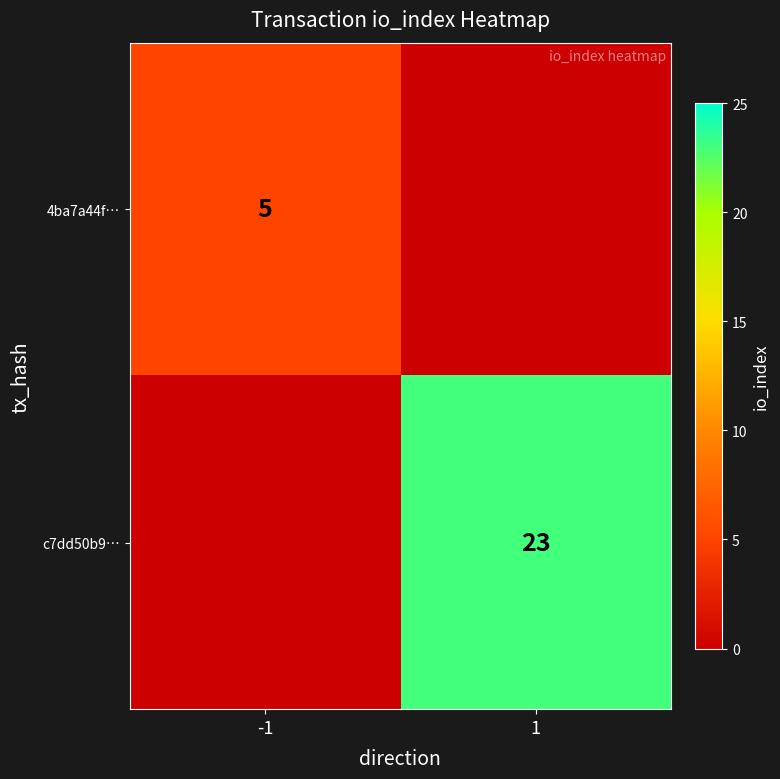

Which category has the lowest value in the 4ba7a44f… series?

1